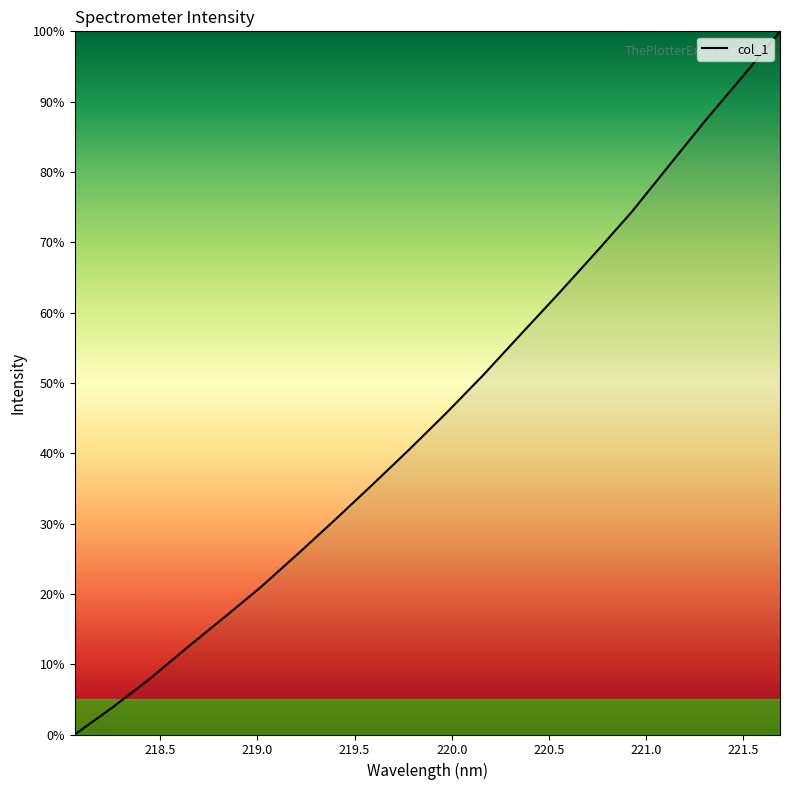

What is the difference between the maximum and minimum values?

100.0